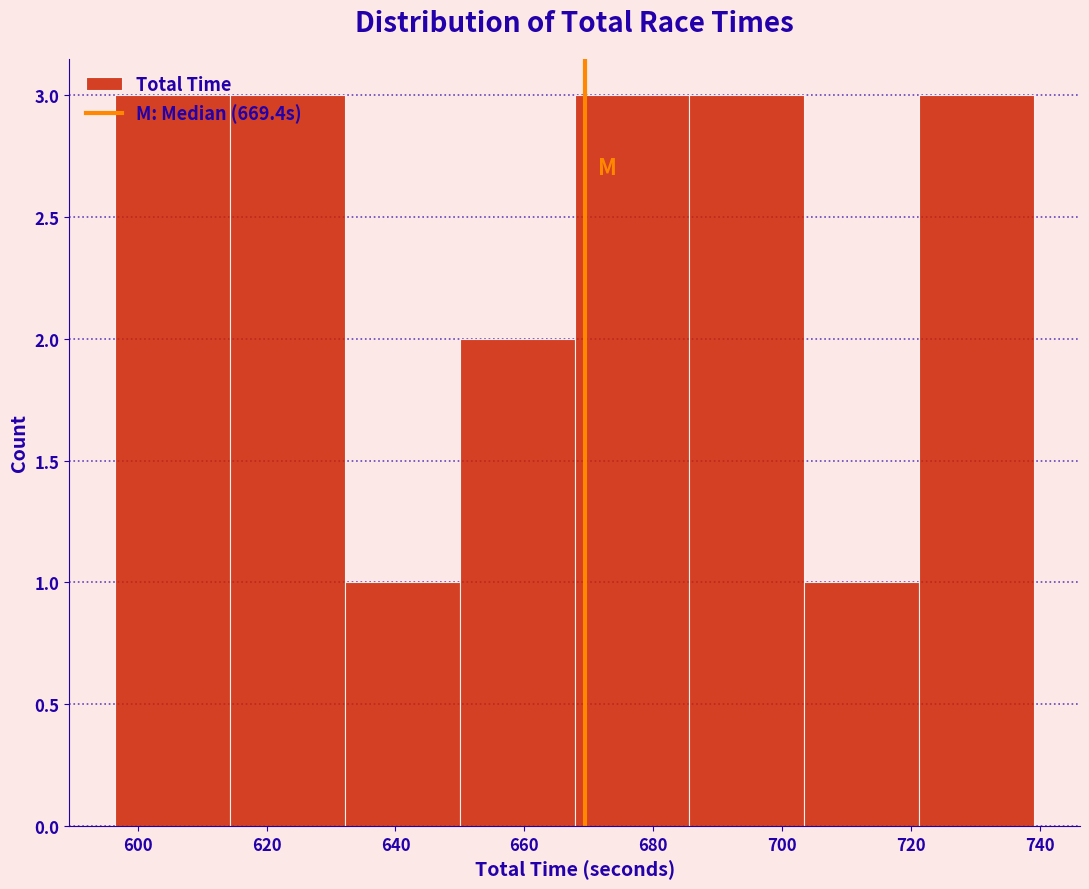

Reading left to right, transcribe this chart: for each bar, give the range it covers on the x-axis and its height. Neither the bar edges nor the heights are printed on the chart, so give them approximately, as read against the axes.

596 to 614: 3
614 to 632: 3
632 to 650: 1
650 to 668: 2
668 to 686: 3
686 to 704: 3
704 to 722: 1
722 to 740: 3